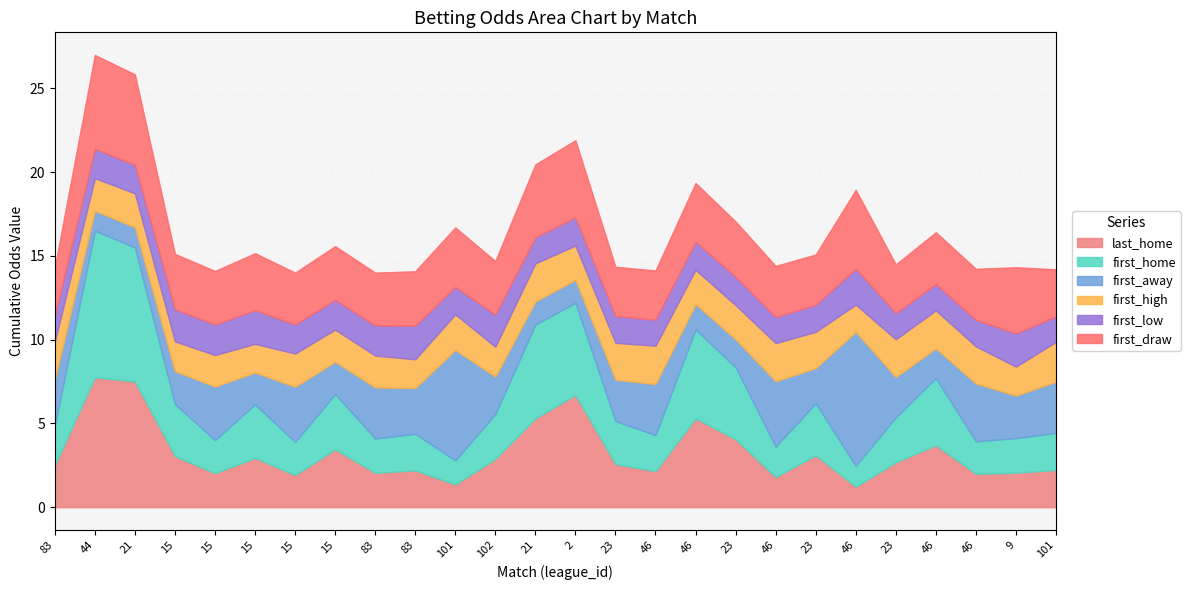

What are all the series names shown in the legend?

last_home, first_home, first_away, first_high, first_low, first_draw